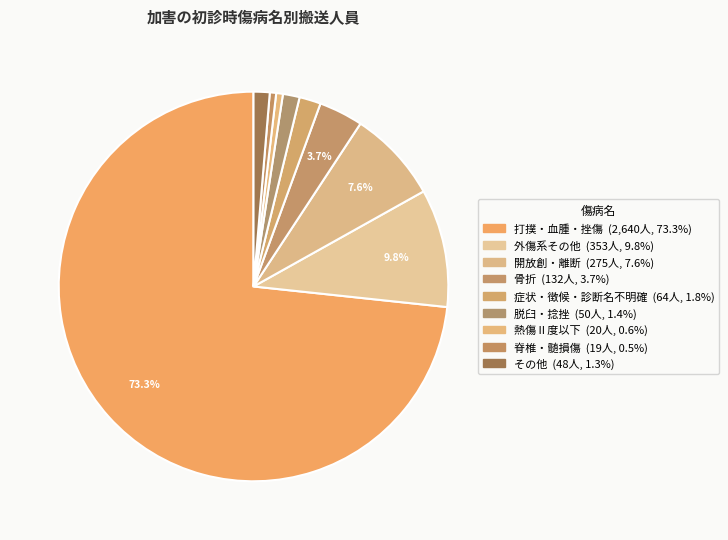

Which slice is the largest?

打撲・血腫・挫傷